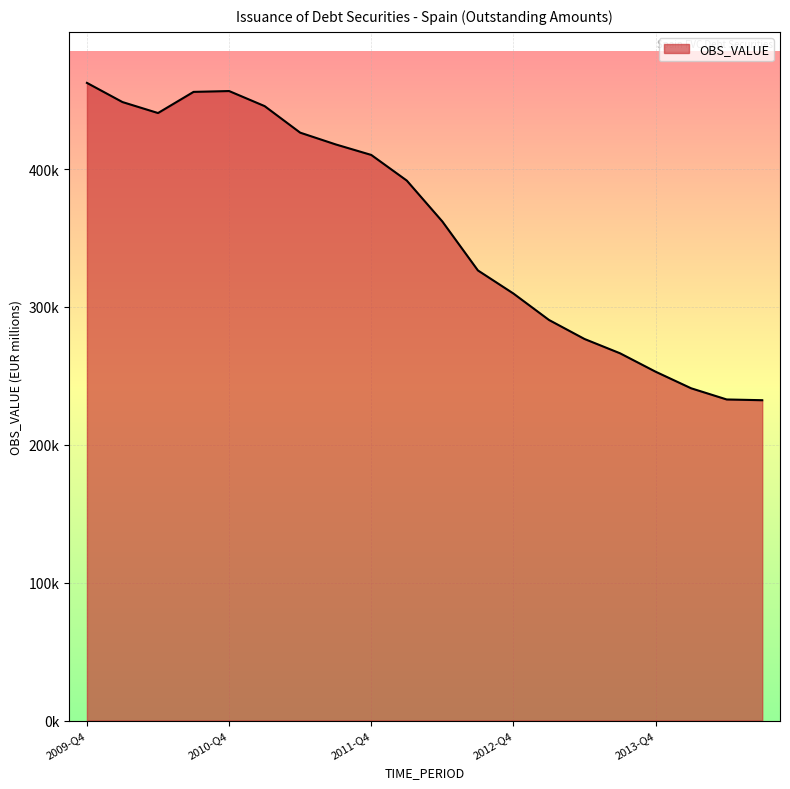

True or false: the data has more than 1 interior local peaks.

False